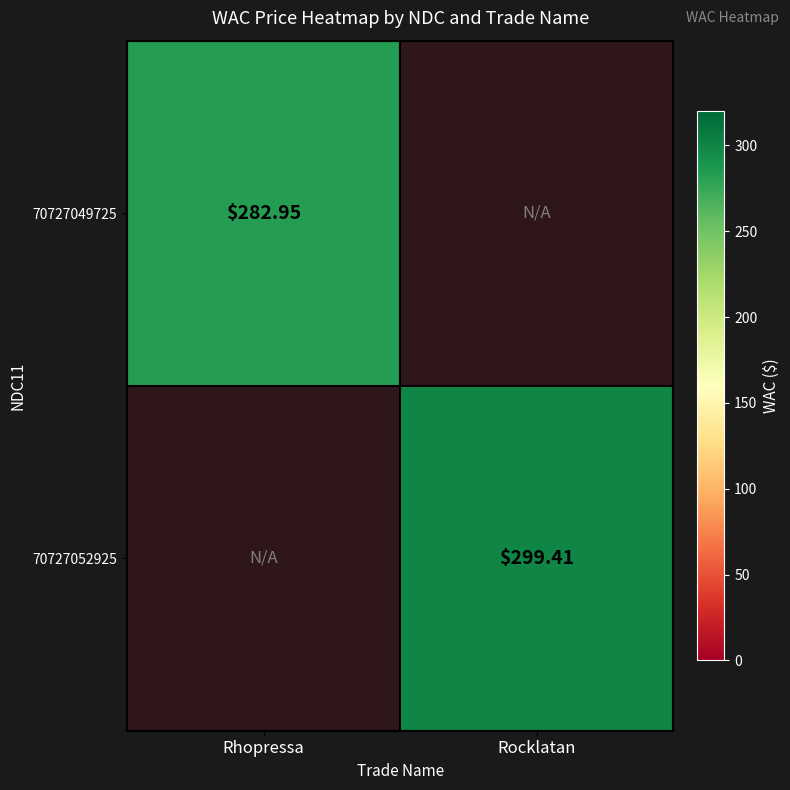

Which category has the highest value in the 70727049725 series?

Rhopressa